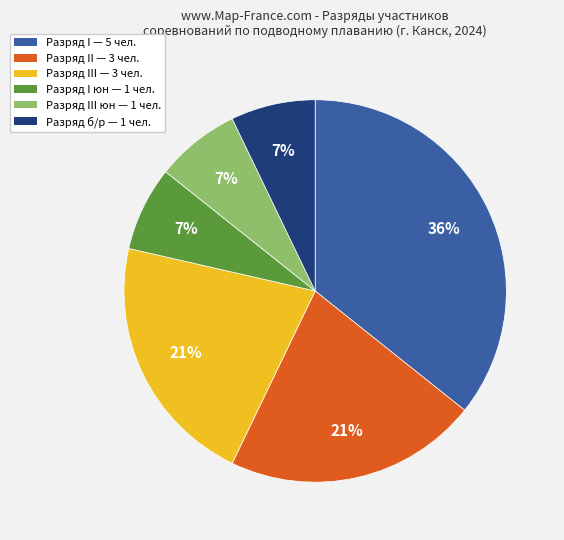

Does any single category account for the majority?

No